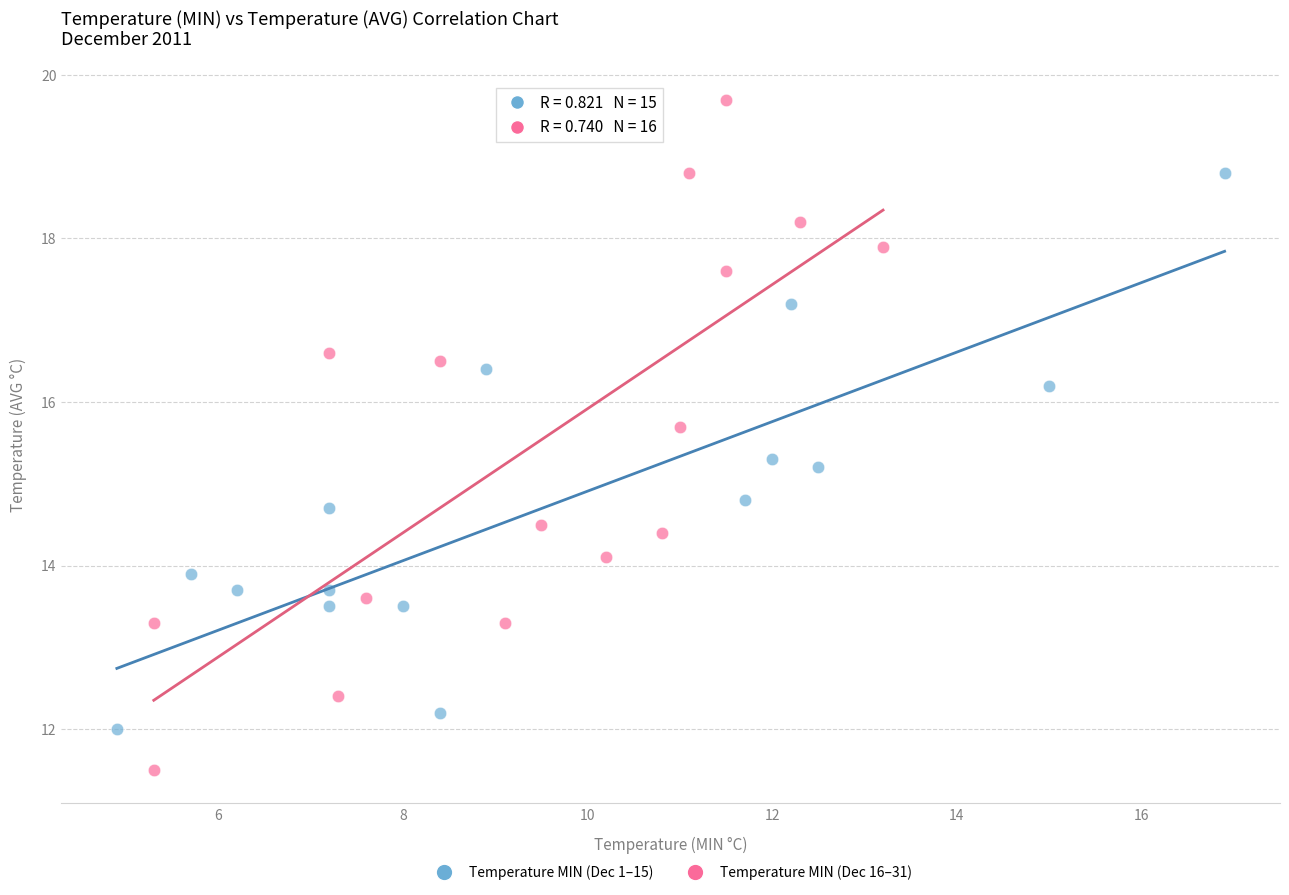

Which series contains the lowest Y value?

Temperature MIN (Dec 16–31)